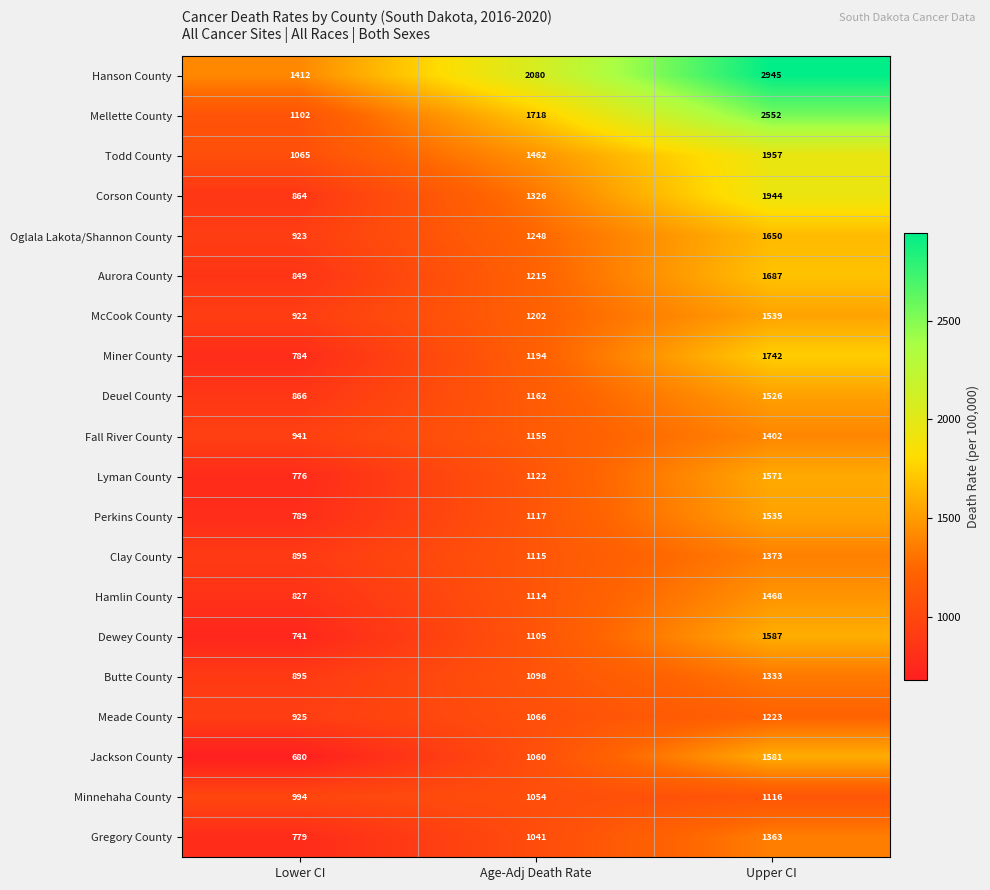

At how many categories does at least one series exceed 1978?

2